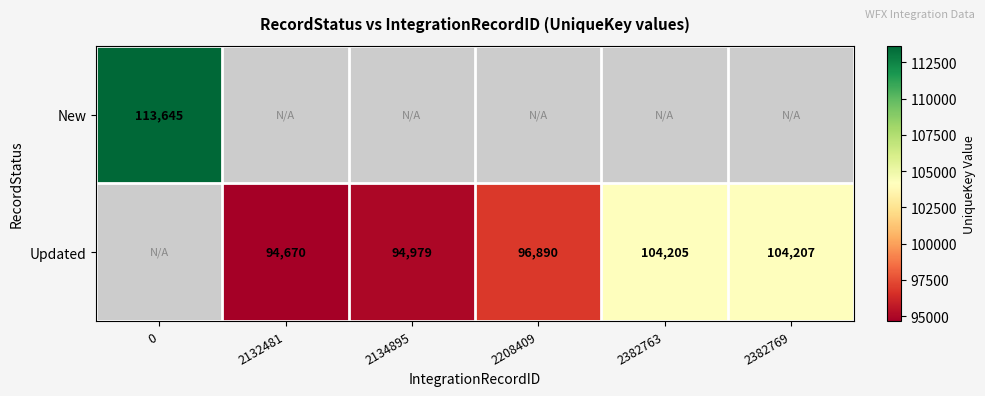

The Updated series shows 104207 at 2382769. True or false?

True